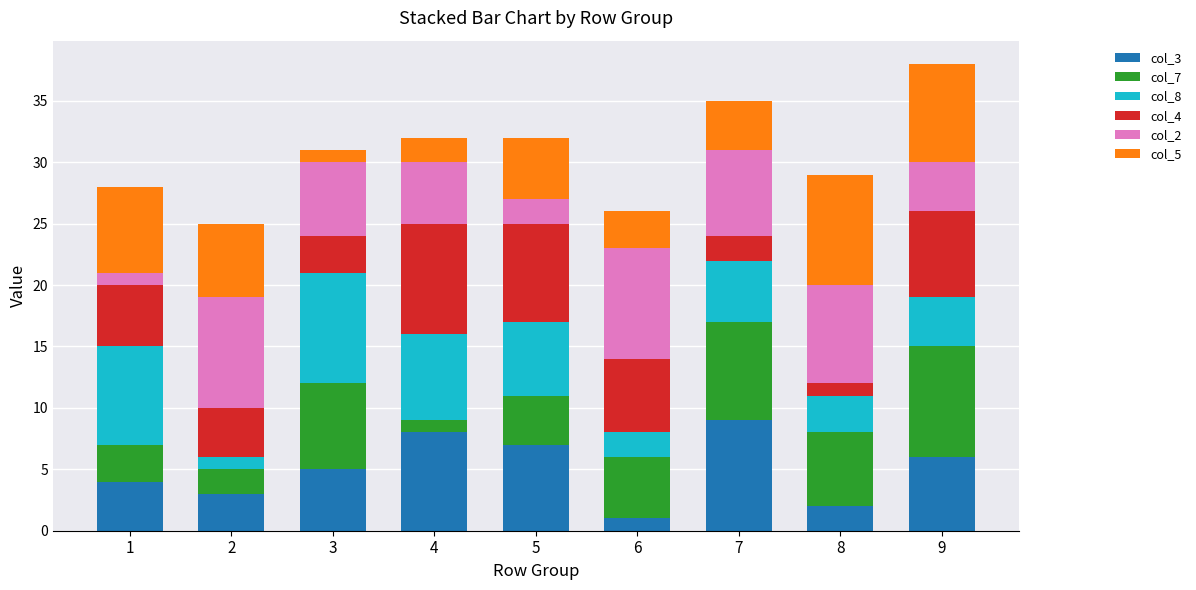

How many series are shown in this chart?

6